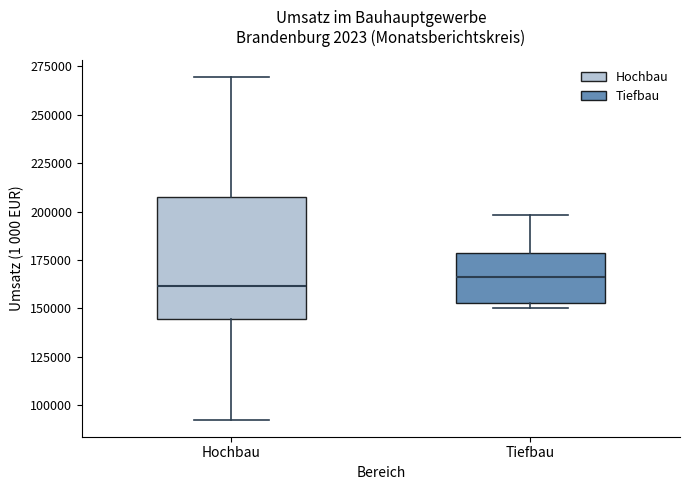

Reading left to right, read every box against the y-axis: the position of its median line, the range the box covers, and the ends of its whiskers. The values are not printed on the chart, so give them approximately, as read against the axis.

Hochbau: median 160000, box 145000 to 210000, whiskers 95000 to 270000
Tiefbau: median 165000, box 155000 to 180000, whiskers 150000 to 200000